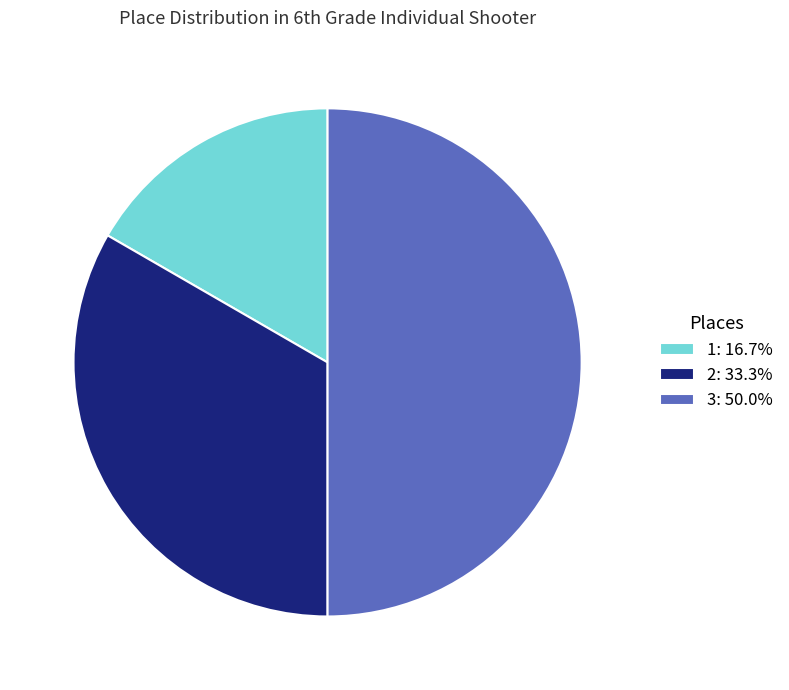

Which has a higher value, 3 or 1?

3